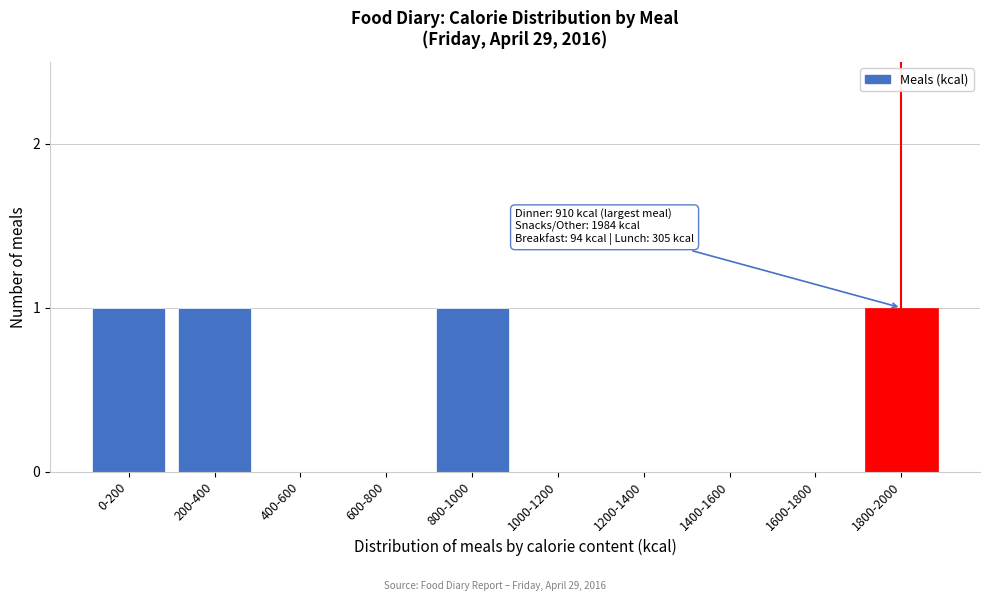

Reading left to right, transcribe all the data shown in this chart.

0-200=1	200-400=1	400-600=0	600-800=0	800-1000=1	1000-1200=0	1200-1400=0	1400-1600=0	1600-1800=0	1800-2000=1